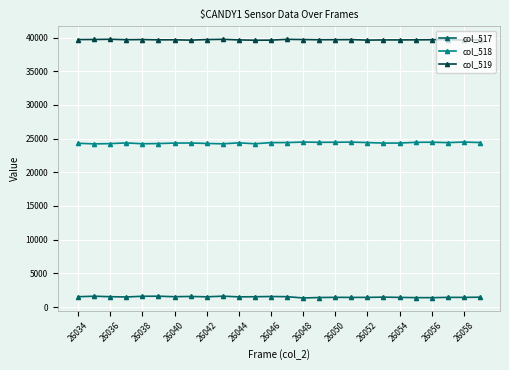

What is the smallest value displayed?

1345